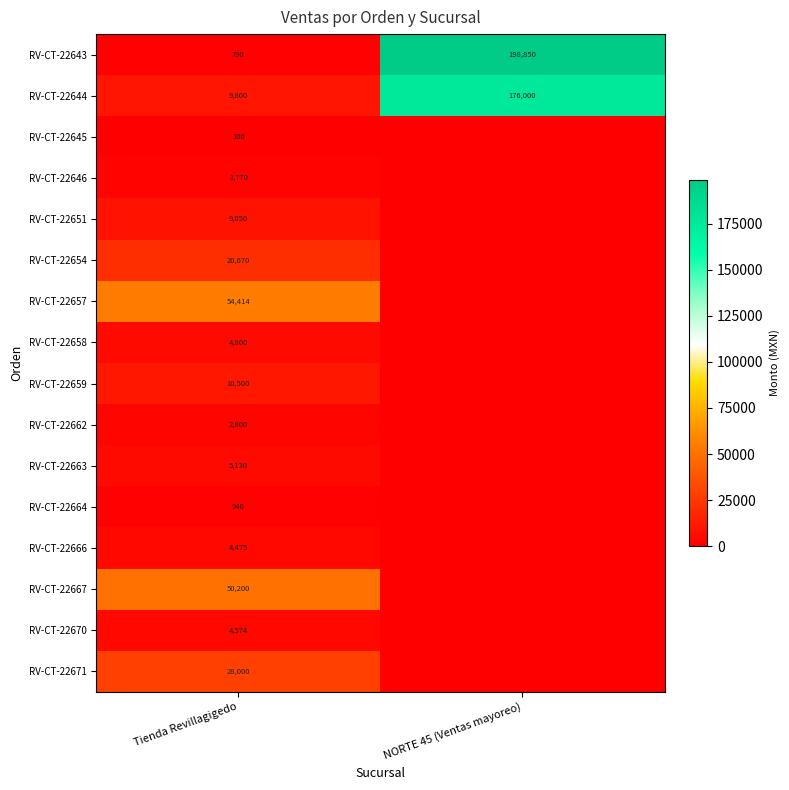

Is the value of RV-CT-22643 at Tienda Revillagigedo greater than the value of RV-CT-22644 at Tienda Revillagigedo?

No